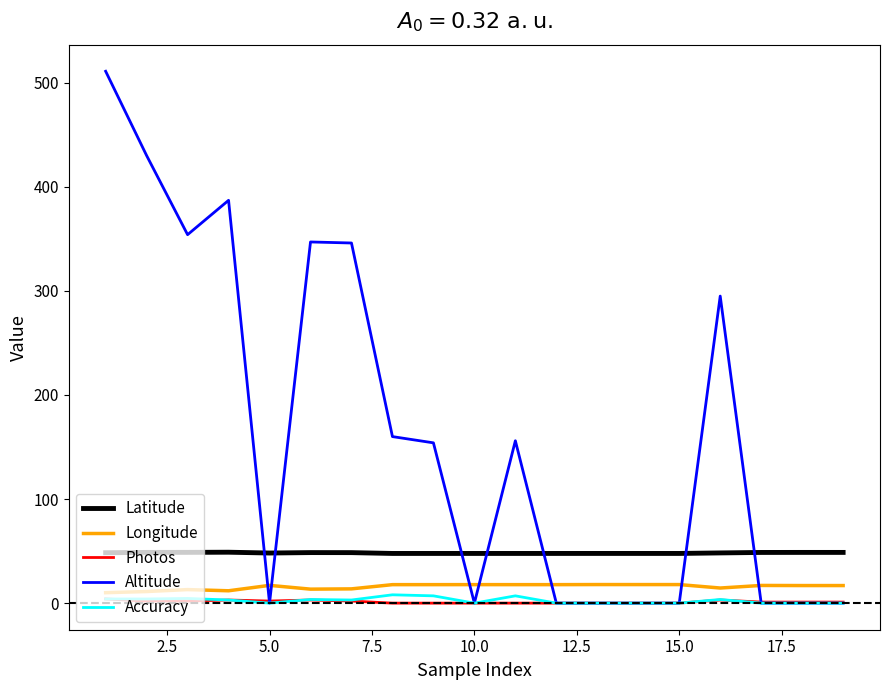

Which series has the widest spread of values?

Altitude